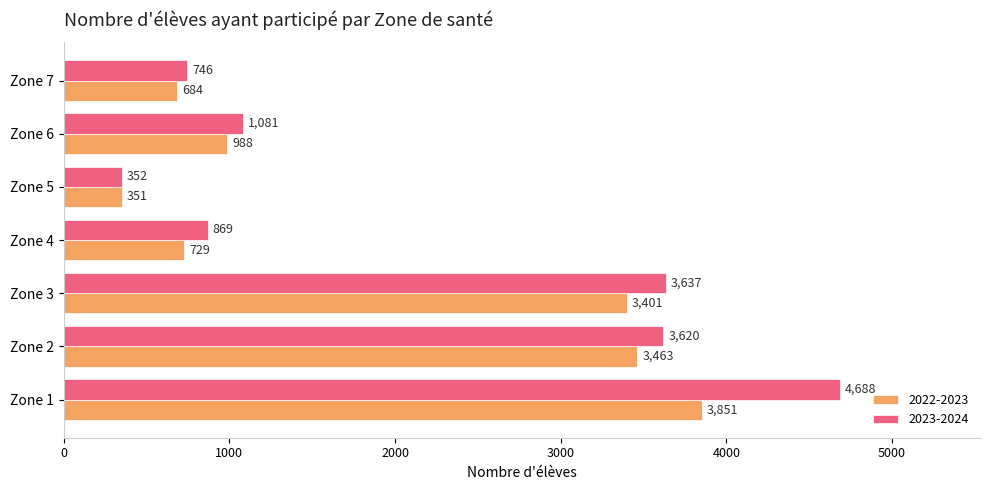

What is the difference between the maximum and minimum values in the 2022-2023 series?

3500